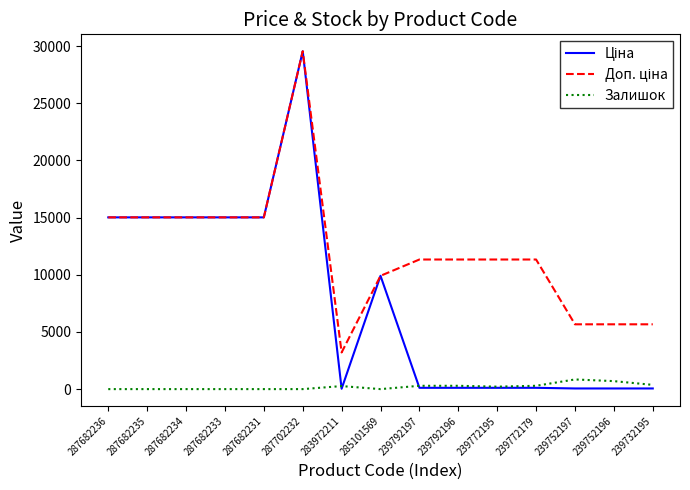

At which category is the sum across all series the highest?

287702232